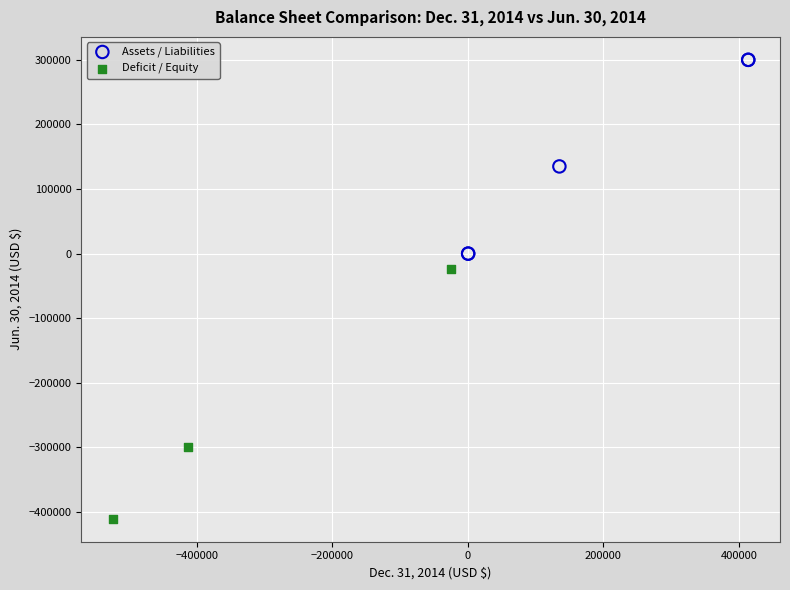

Which series has the largest Y range (max minus min)?

Deficit / Equity